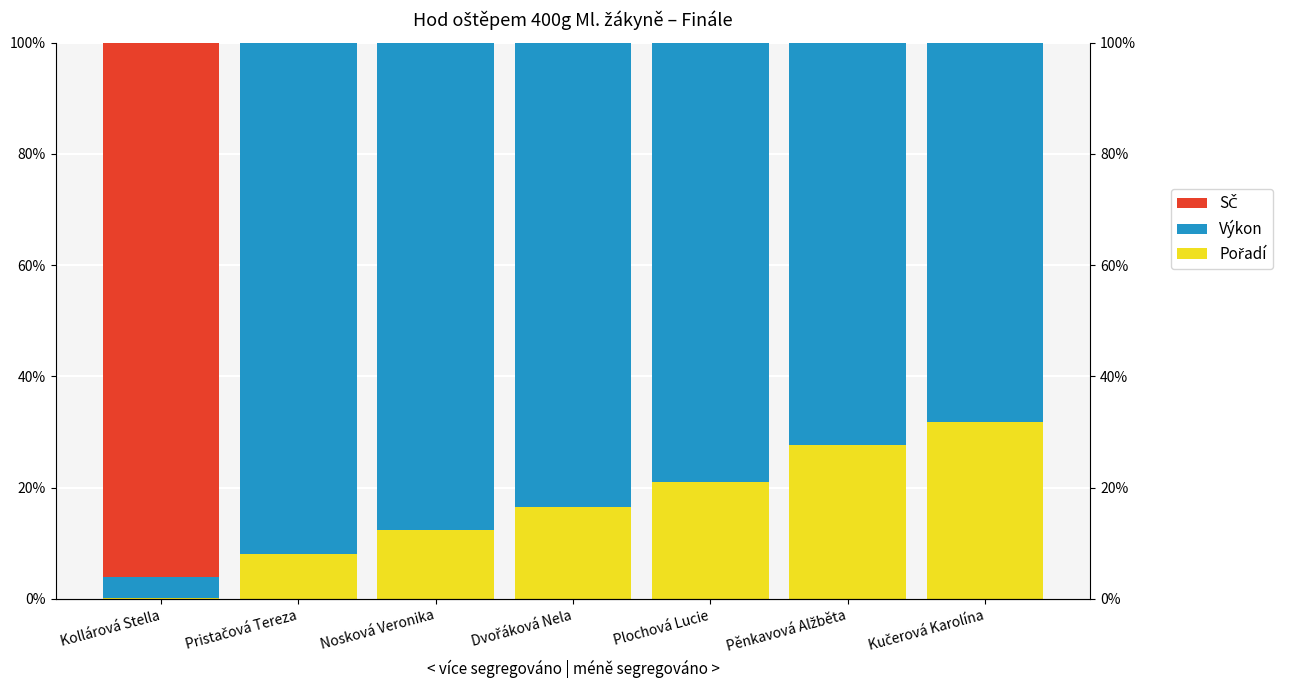

Which category has the lowest value across all series?

Pristačová Tereza